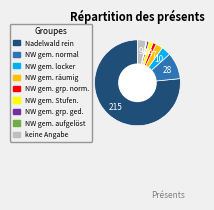

True or false: keine Angabe accounts for 3% of the total.

True